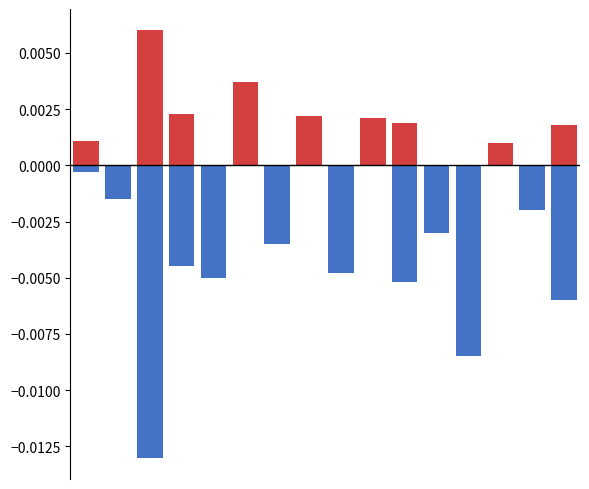

What are all the series names shown in the legend?

positive, negative